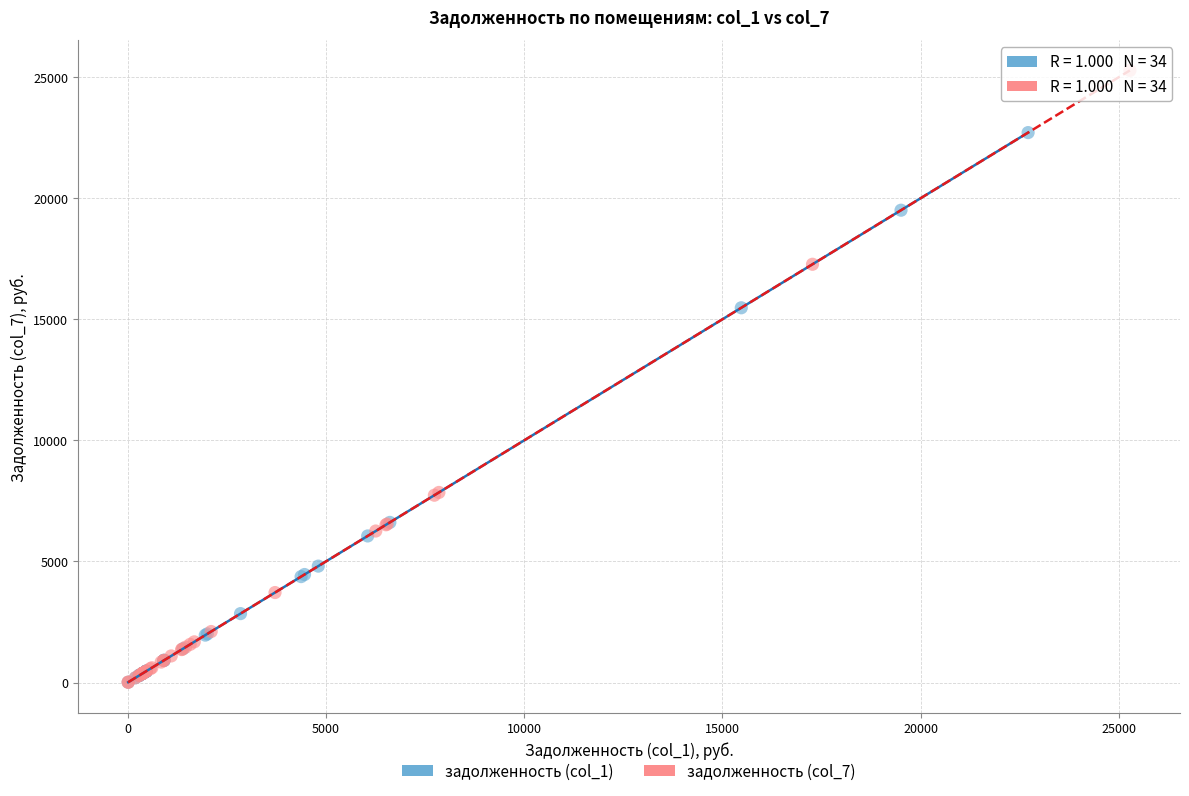

What are all the series names shown in the legend?

задолженность (col_1), задолженность (col_7)